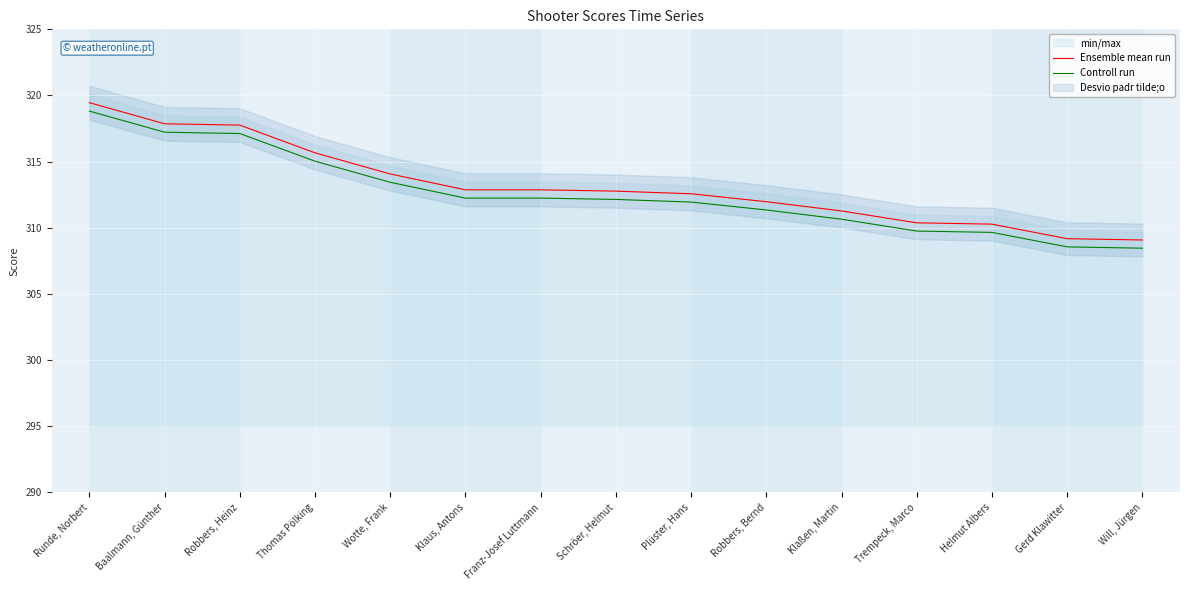

The Controll run series shows 524.2 at Runde, Norbert. True or false?

False